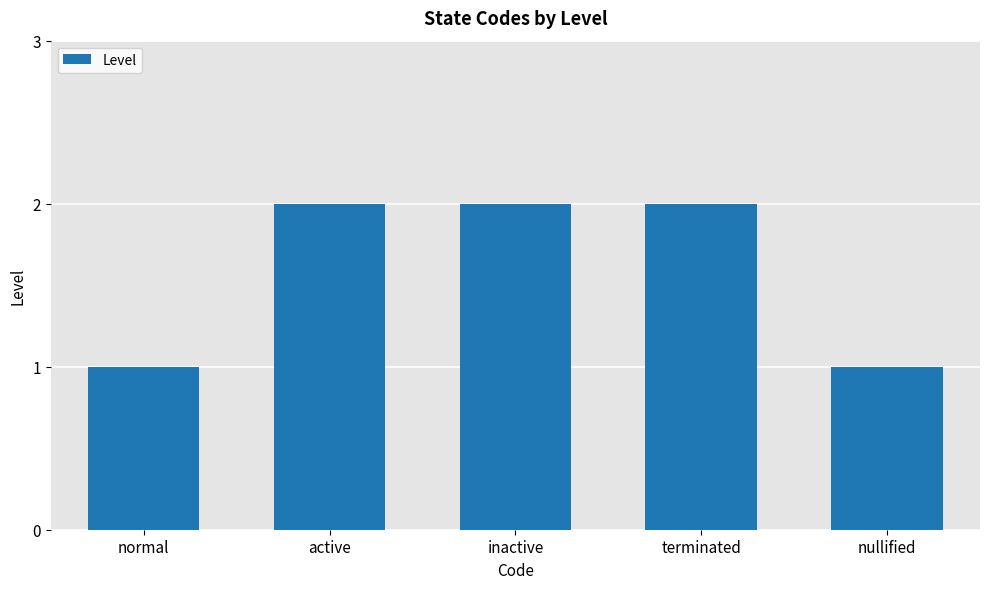

What is the difference between the values at nullified and inactive?

1